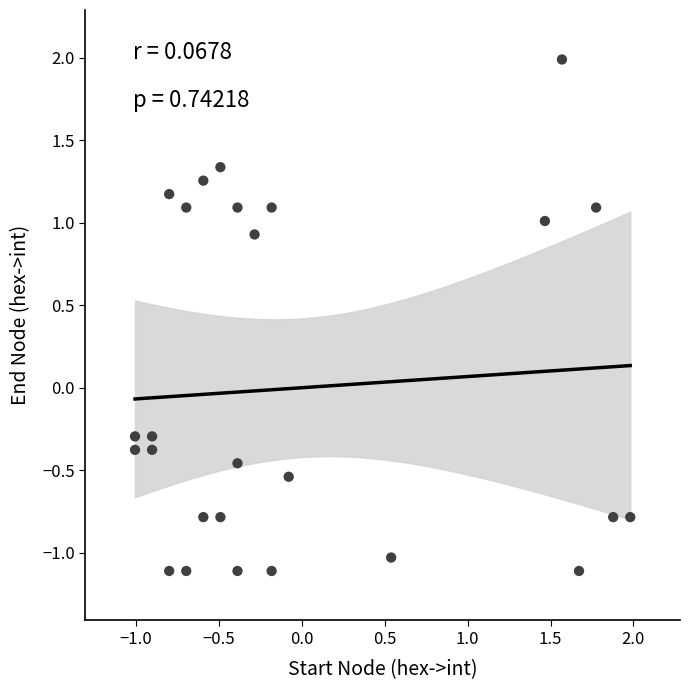

What is the range of X values (max minus min)?

3.0